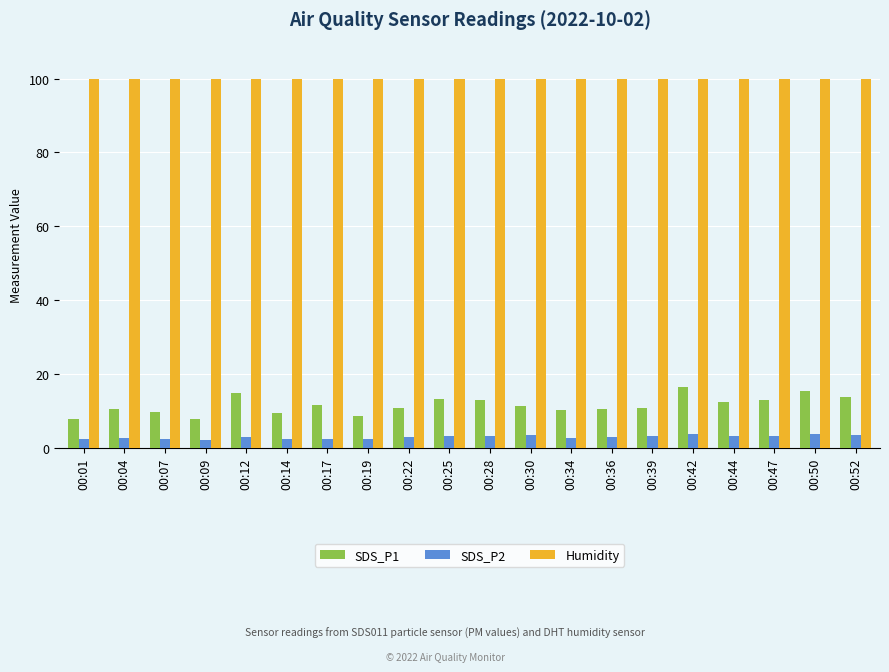

What is the value of the Humidity bar at the 18th from the left?

99.9